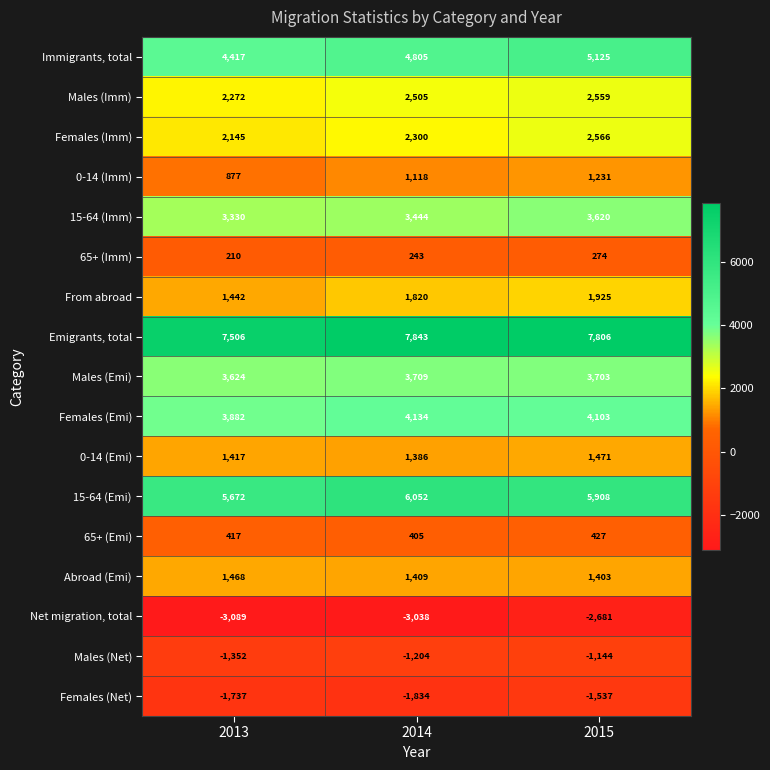

Rank the series at 2013 from highest to lowest value.

Emigrants, total, 15-64 (Emi), Immigrants, total, Females (Emi), Males (Emi), 15-64 (Imm), Males (Imm), Females (Imm), Abroad (Emi), From abroad, 0-14 (Emi), 0-14 (Imm), 65+ (Emi), 65+ (Imm), Males (Net), Females (Net), Net migration, total